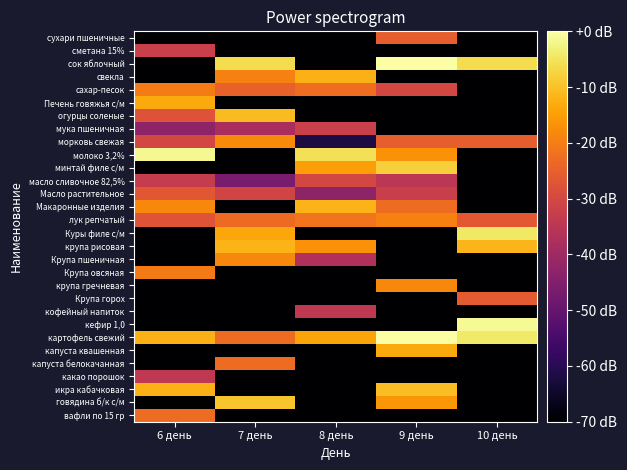

Count the number of categories in the chart.

5